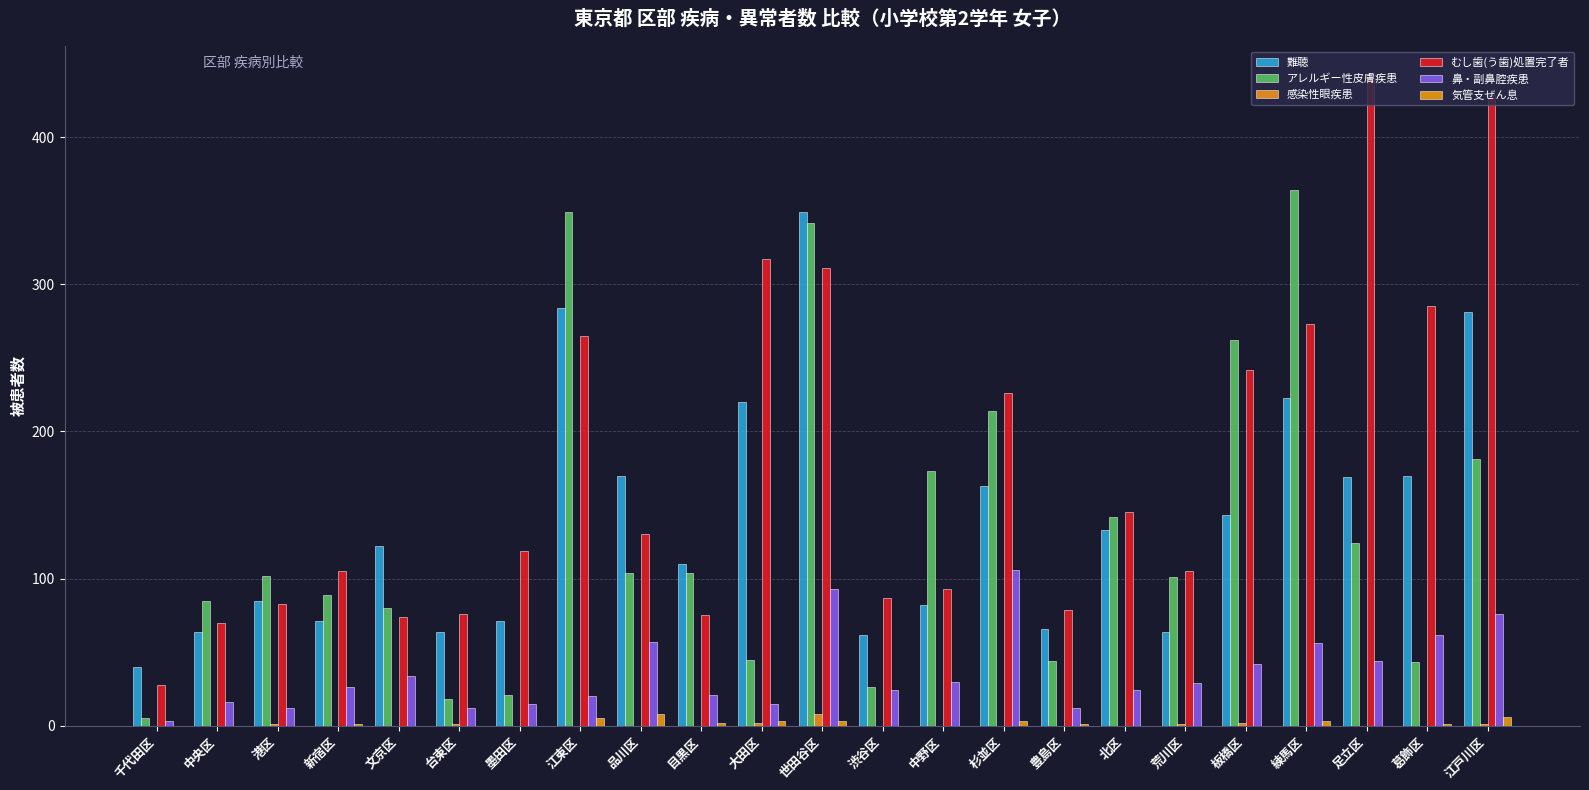

Between 中央区 and 杉並区, which series saw the biggest shift?

むし歯(う歯)処置完了者